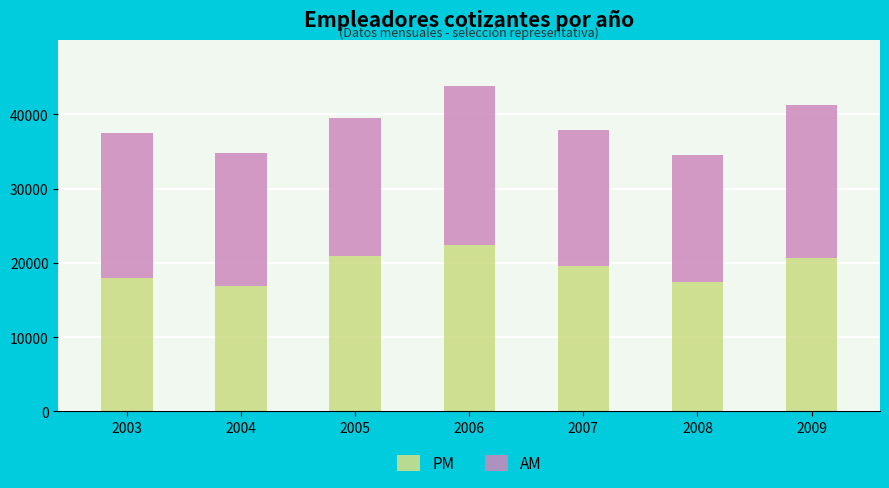

What is the sum of all PM values?

135893